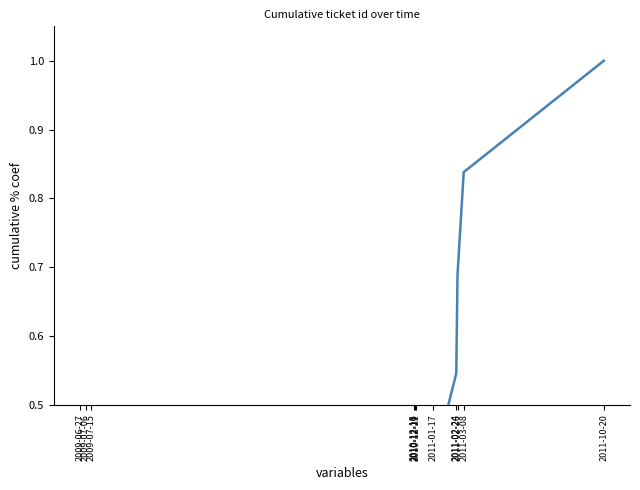

What is the average value?

0.4